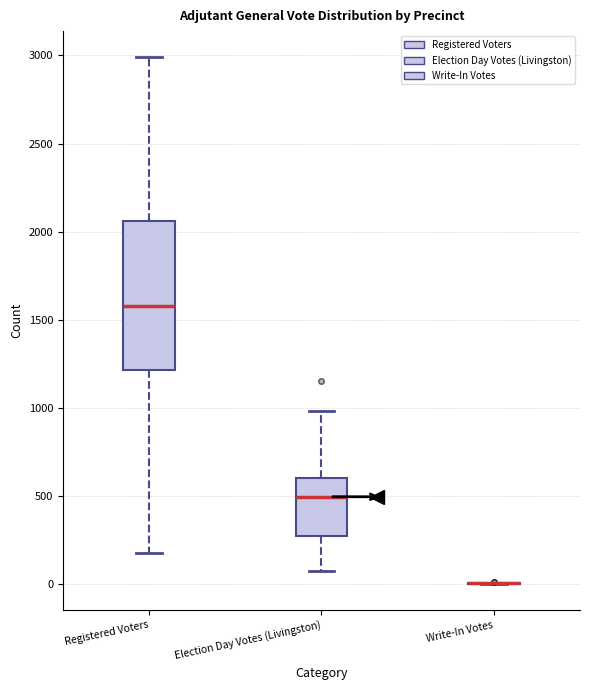

Where is the upper edge of the box for Registered Voters on the y-axis? The values are not printed on the chart, so give them approximately, as read against the axis.

2050